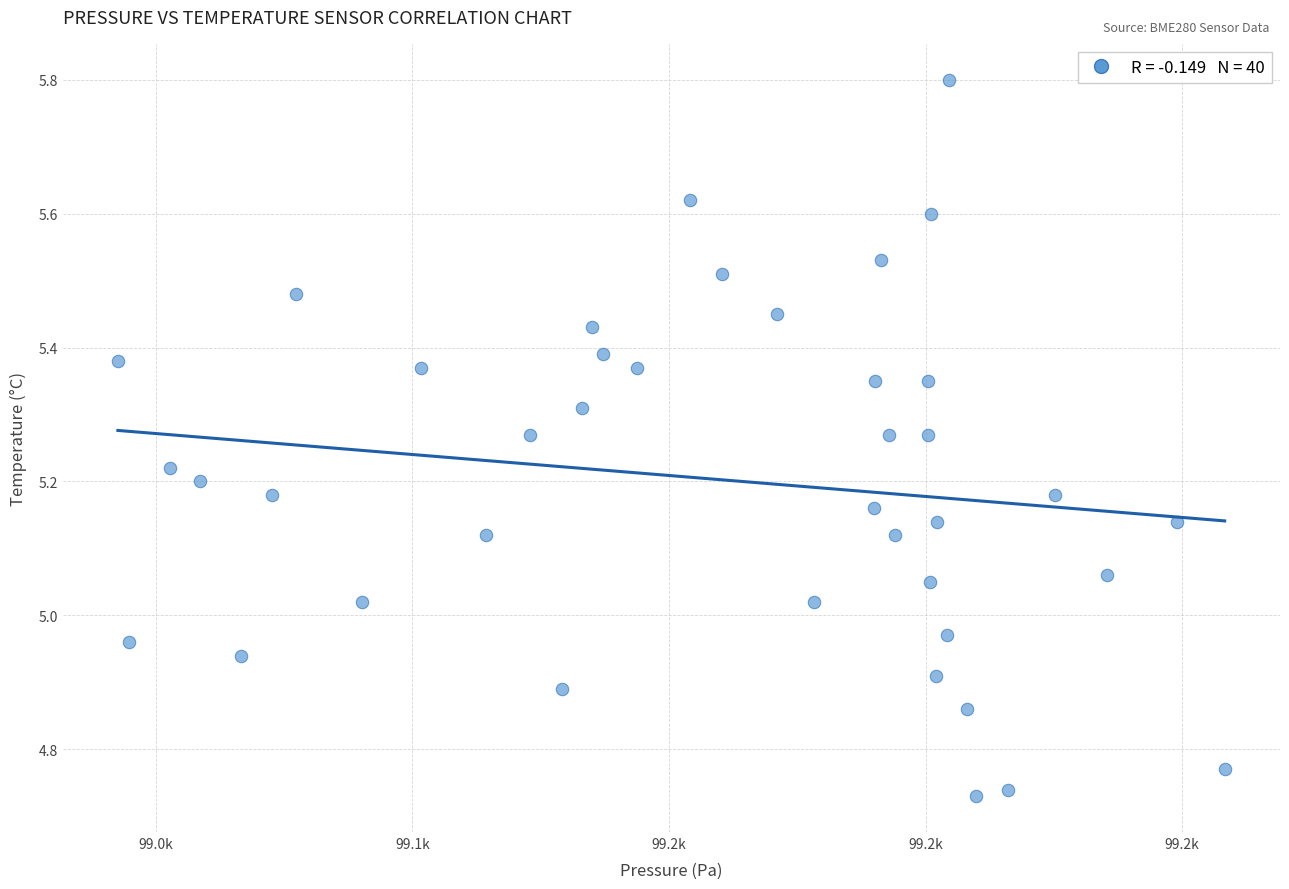

What is the range of X values (max minus min)?

215.7